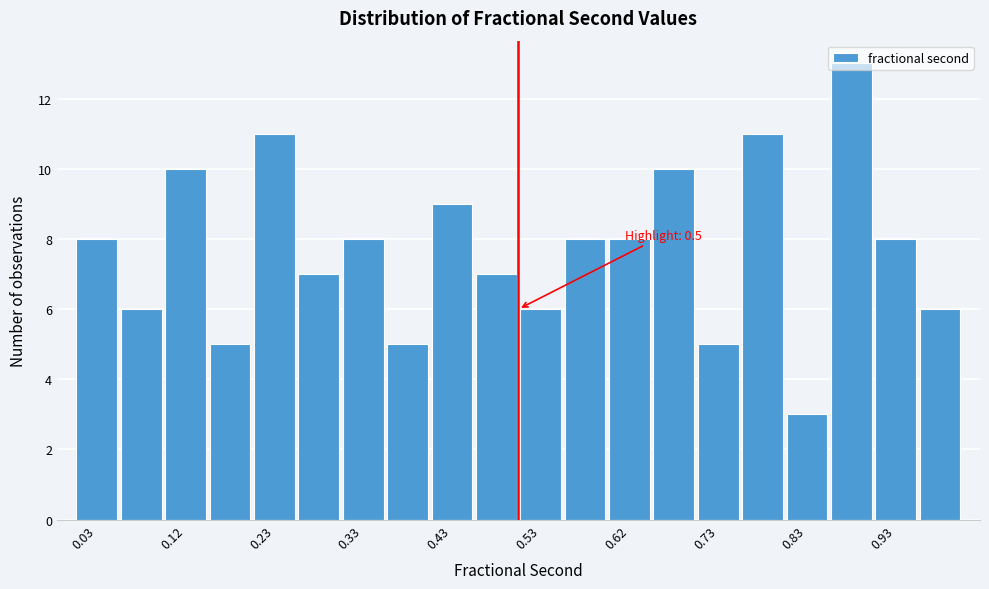

Which range on the x-axis has the tallest bar?

0.85 to 0.90